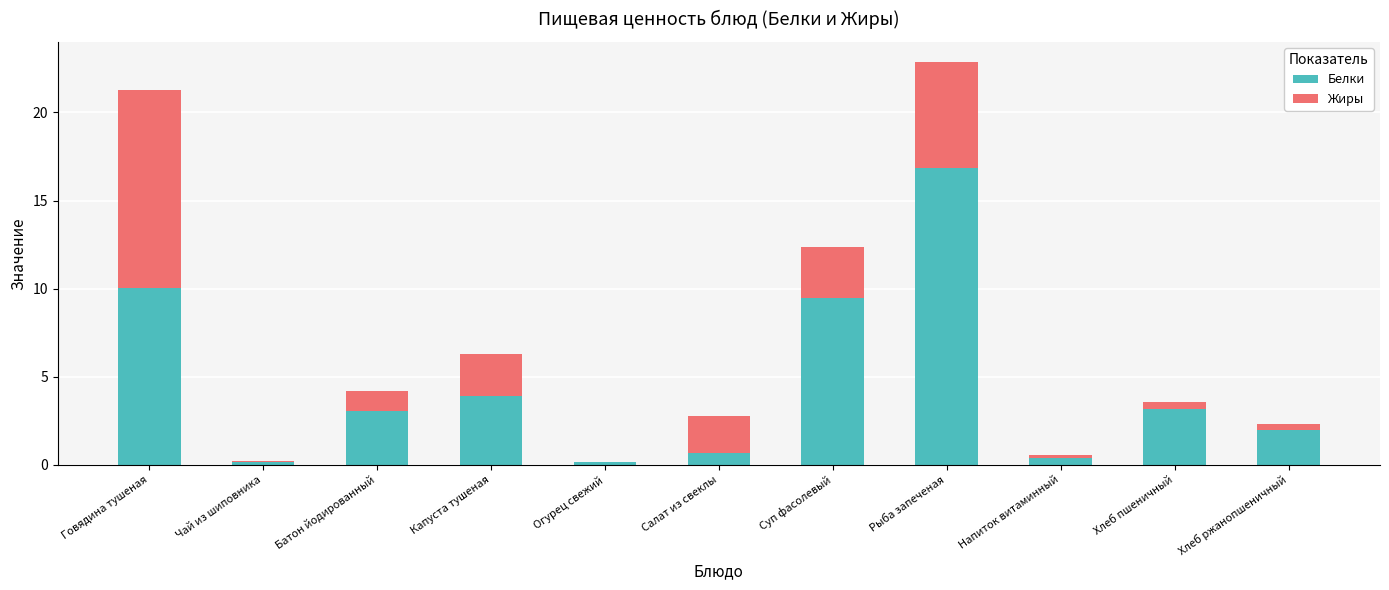

Is it true that Белки equals 17.2 at Говядина тушеная?

False